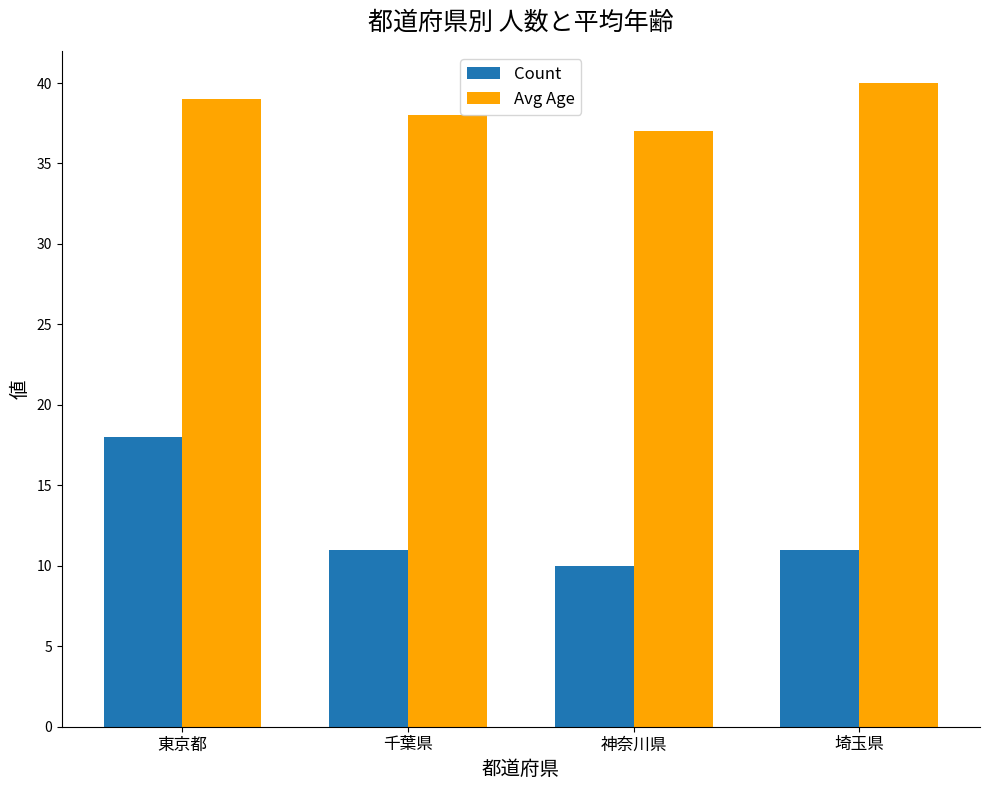

What is the difference between the highest and lowest values at 東京都?

21